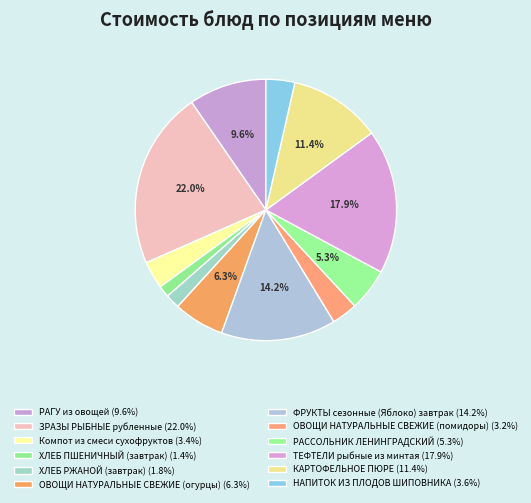

What is the largest slice in the pie chart?

ЗРАЗЫ РЫБНЫЕ рубленные